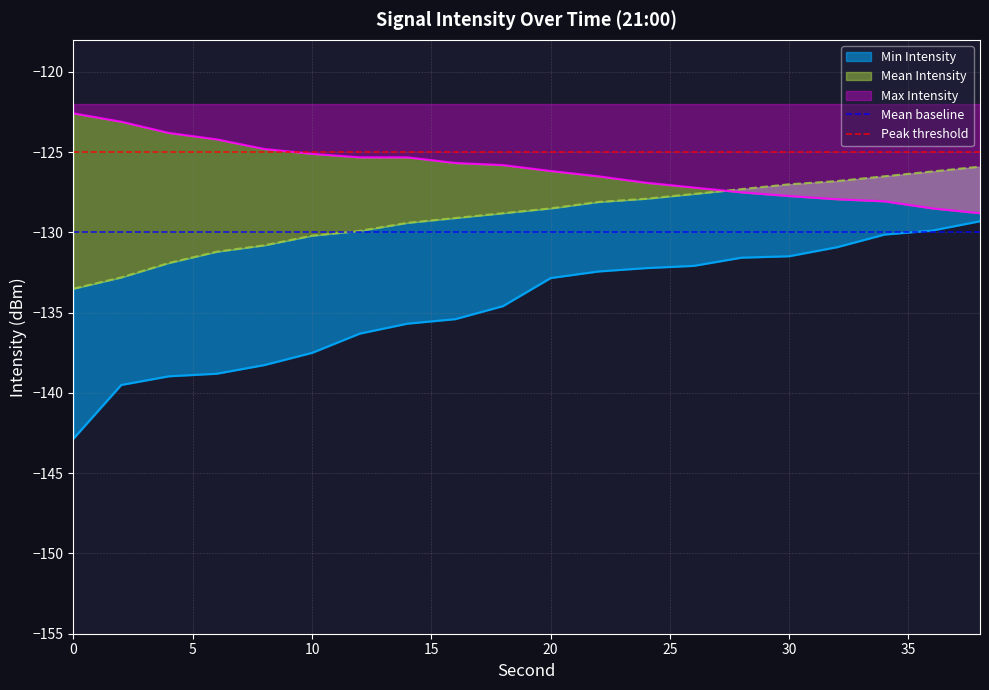

What is the value of the Peak threshold point at the 2nd from the left?

-125